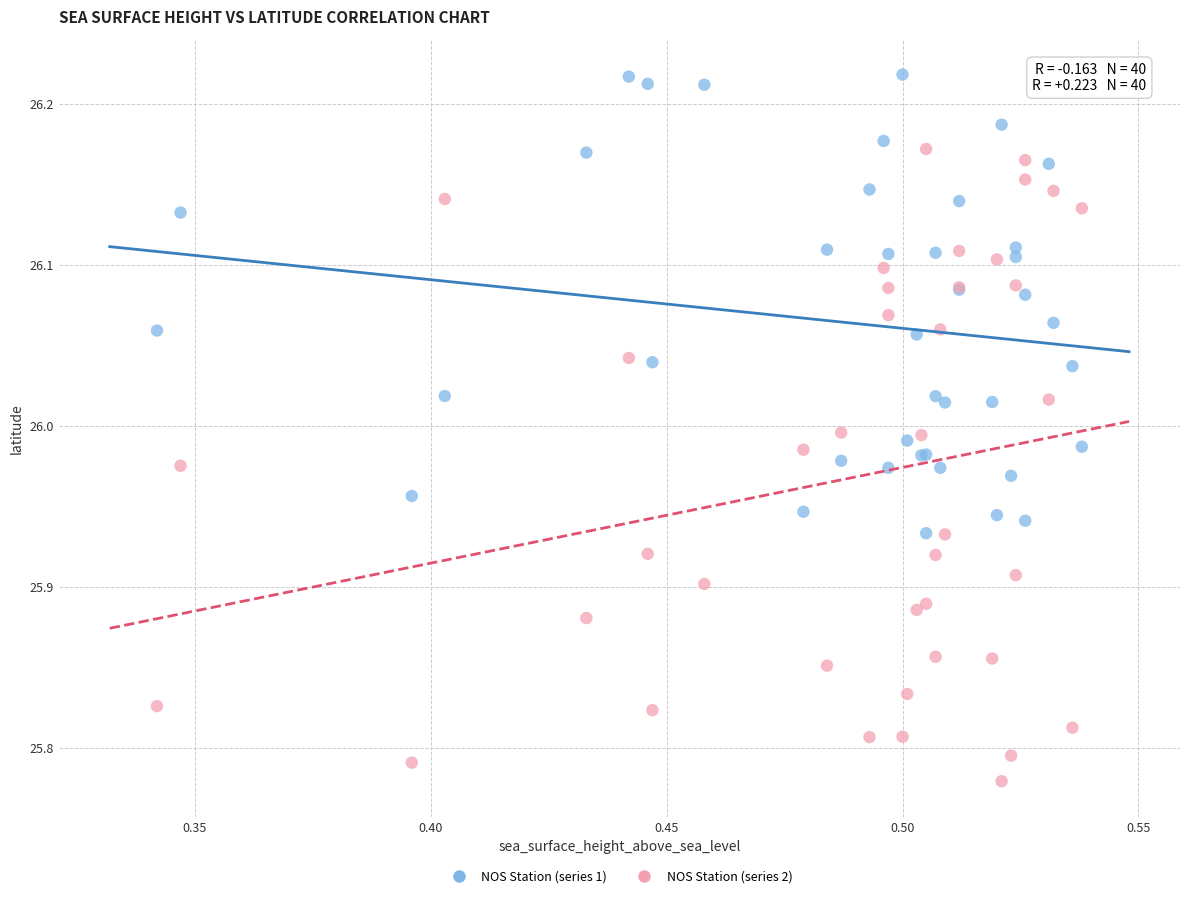

Which series has the largest Y range (max minus min)?

NOS Station (series 2)